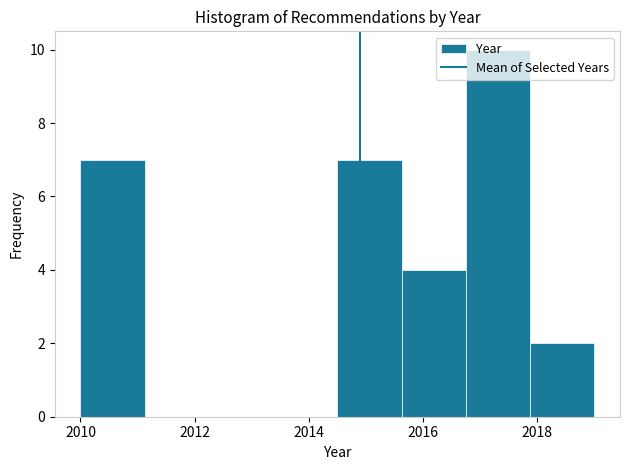

Which range on the x-axis has the tallest bar?

2016.8 to 2017.8